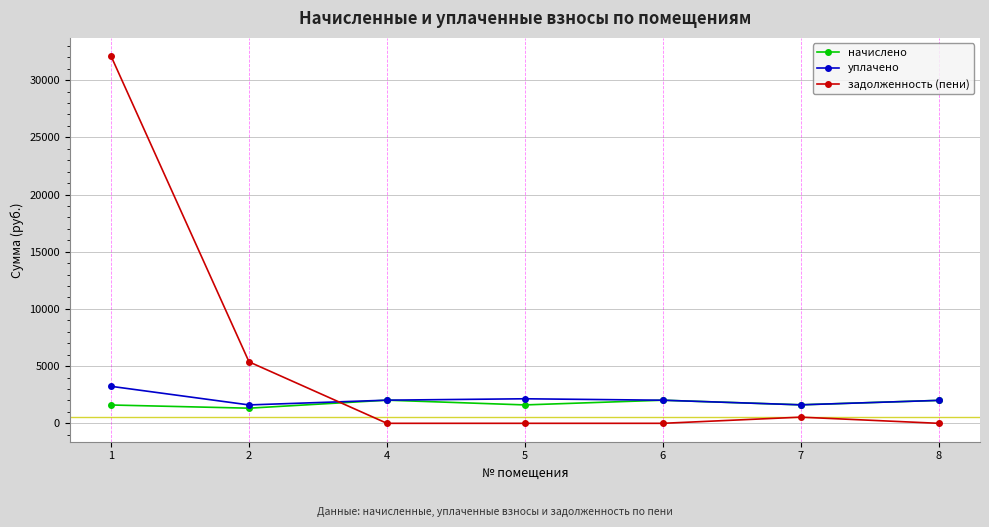

True or false: начислено has a value of 2020.0 at 6.

True